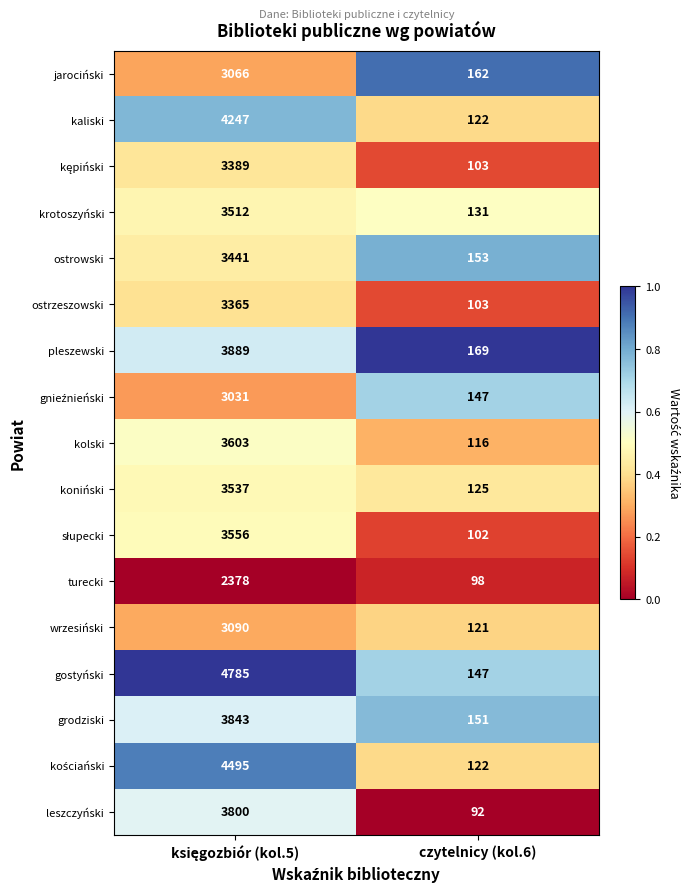

Which series has the largest range (max minus min)?

gostyński